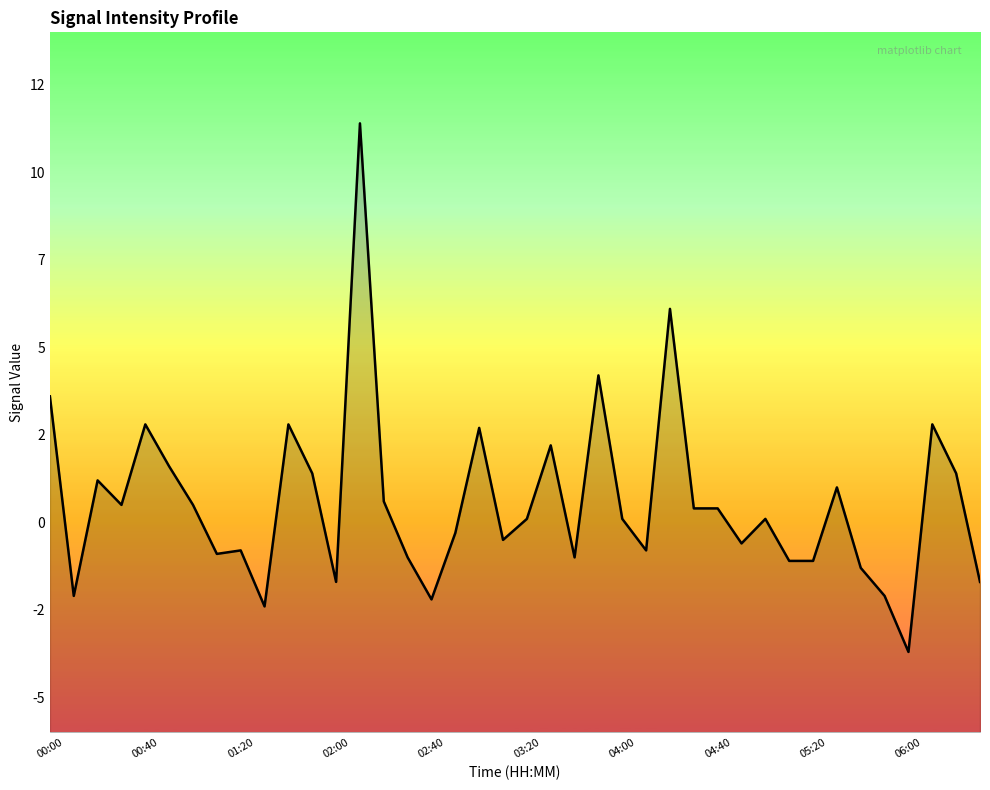

What is the difference between the maximum and minimum values?

15.1